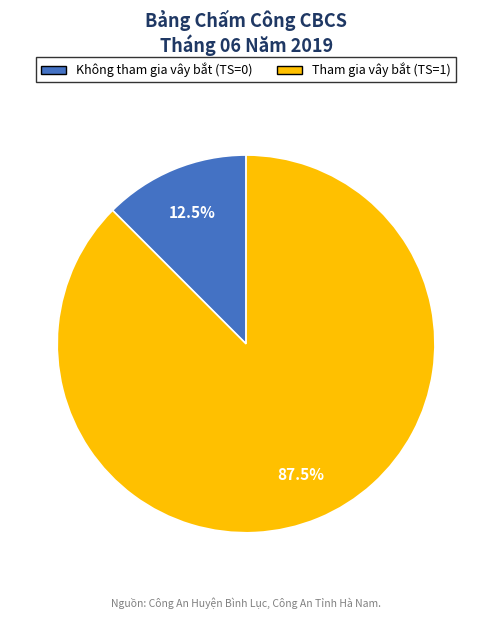

How many segments does this pie chart have?

2